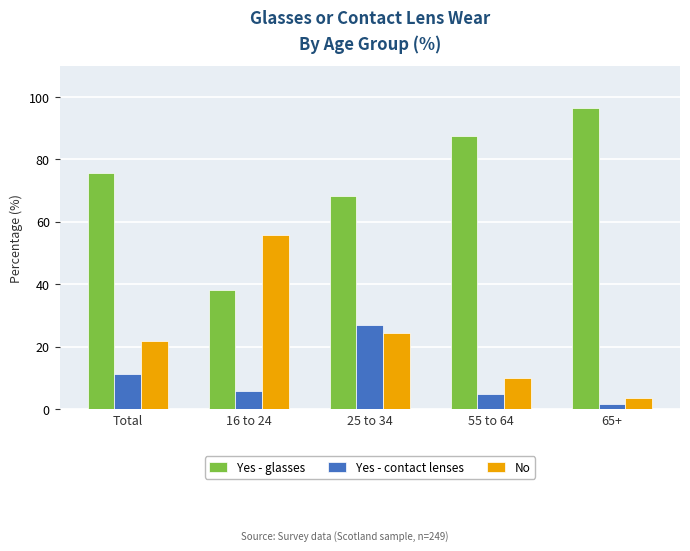

Read the No value at 25 to 34.

24.4